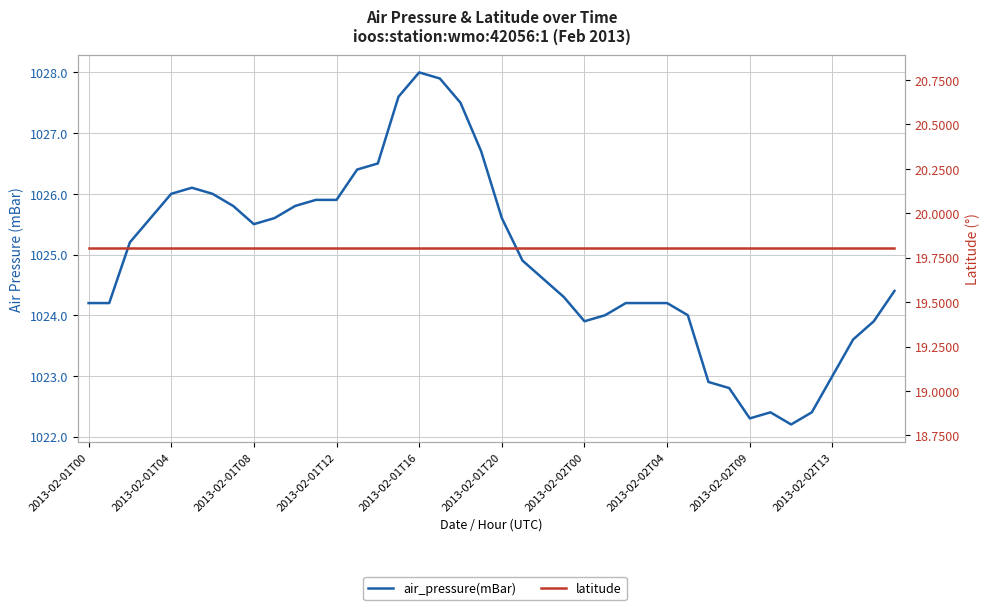

Rank the series at 2013-02-01T08 from lowest to highest value.

latitude, air_pressure(mBar)